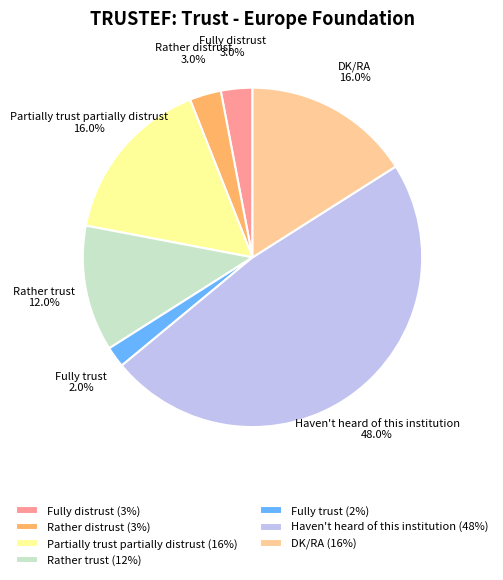

Which category has the biggest portion of the pie?

Haven't heard of this institution